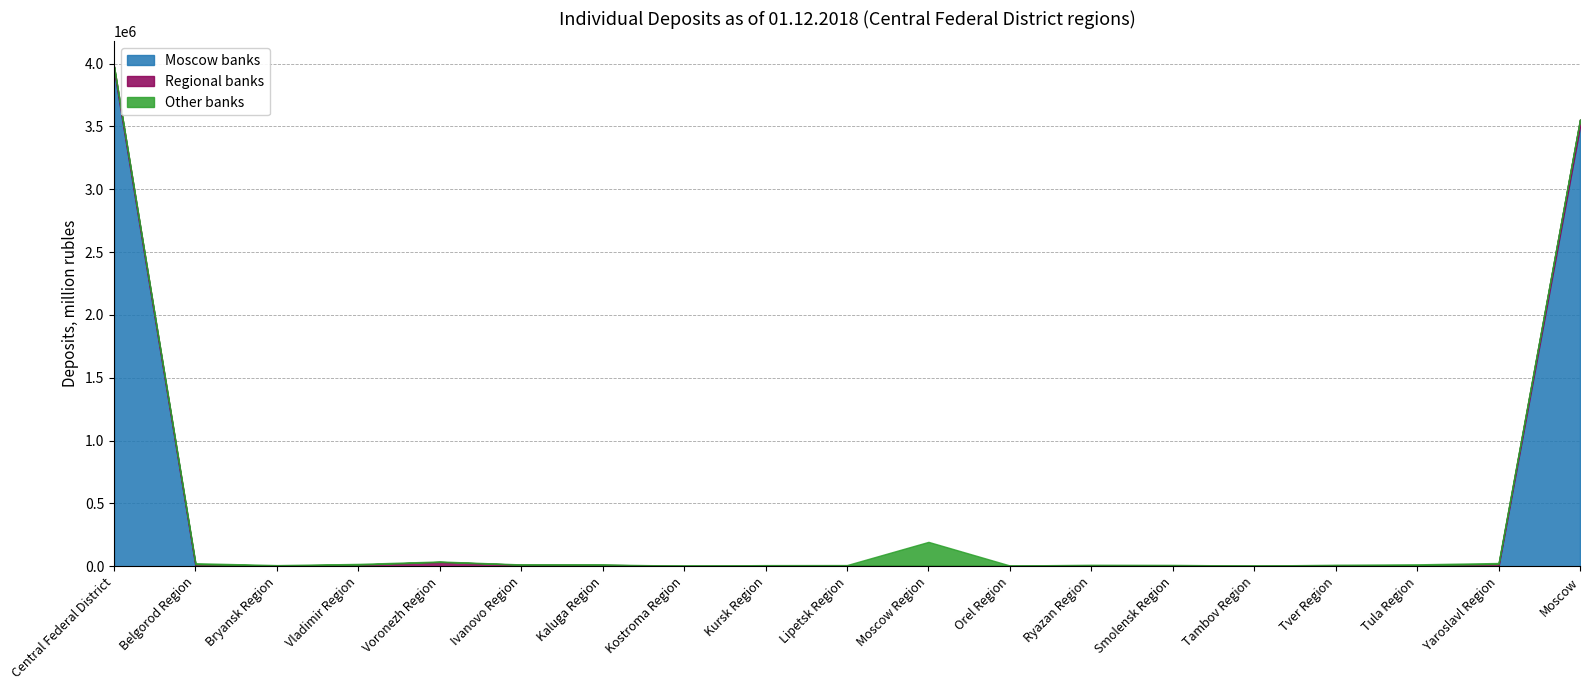

What is the difference between the highest and lowest values at Vladimir Region?

12197